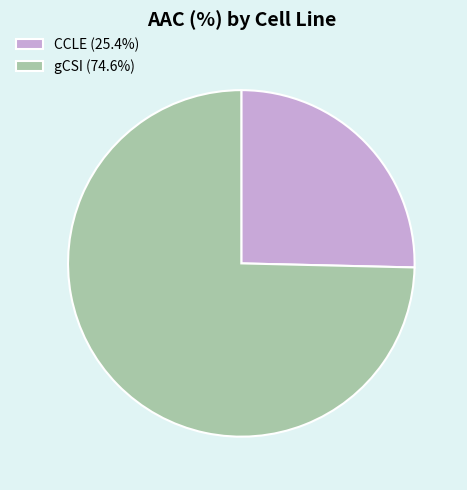

Approximately how many times larger is the value at CCLE compared to gCSI?

0.3